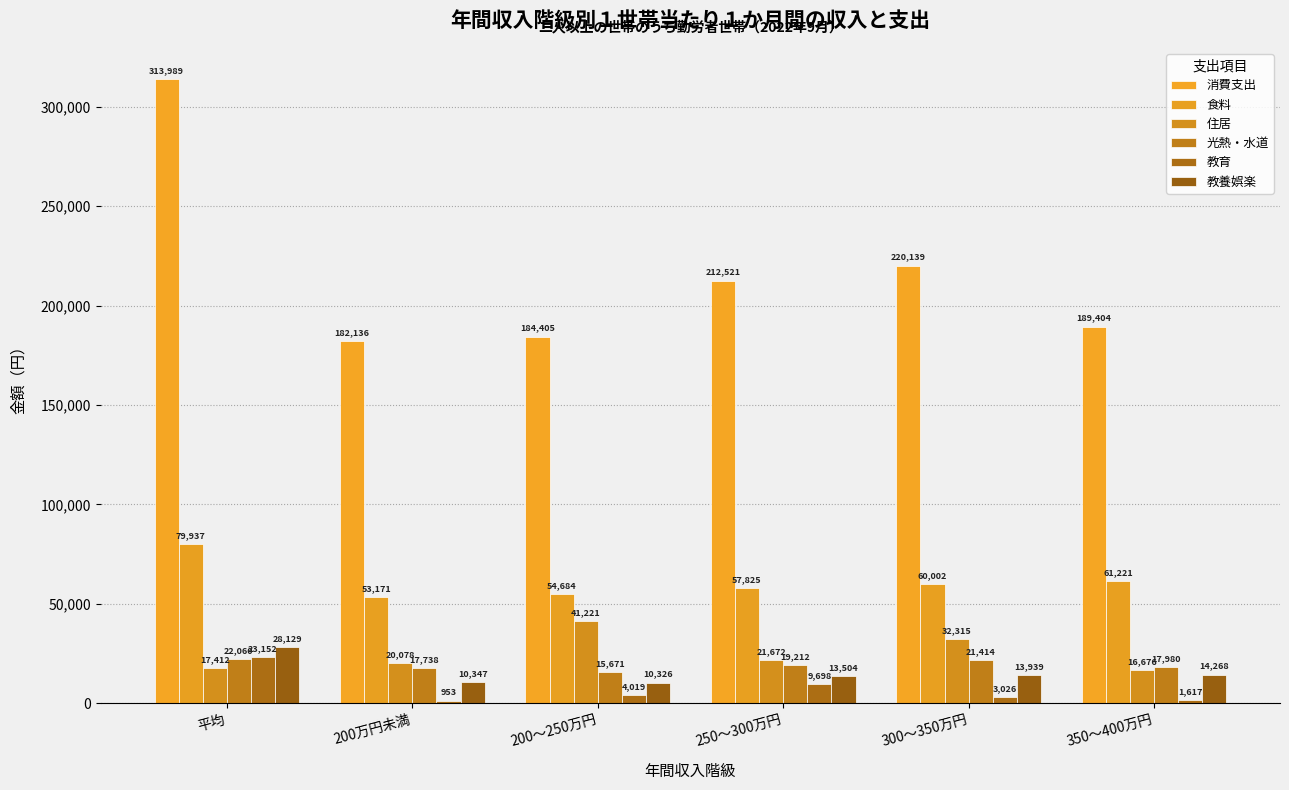

Does the chart contain stacked bars?

No